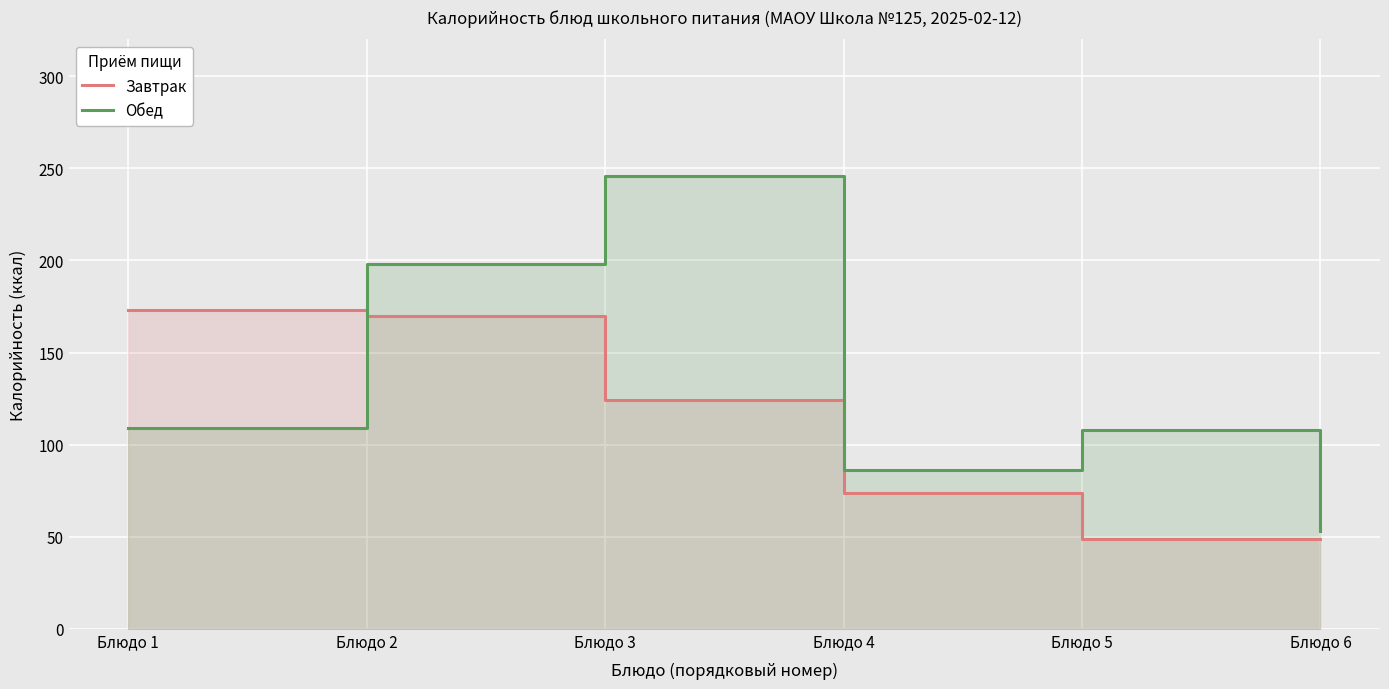

What value does the Завтрак series have at Блюдо 5?

49